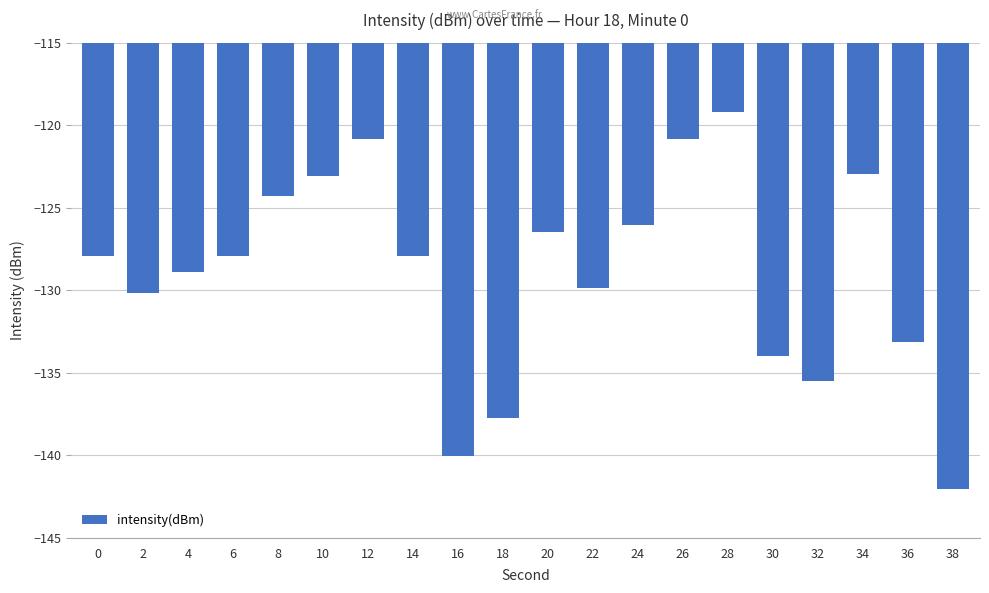

Which category has the lowest value across all series?

38